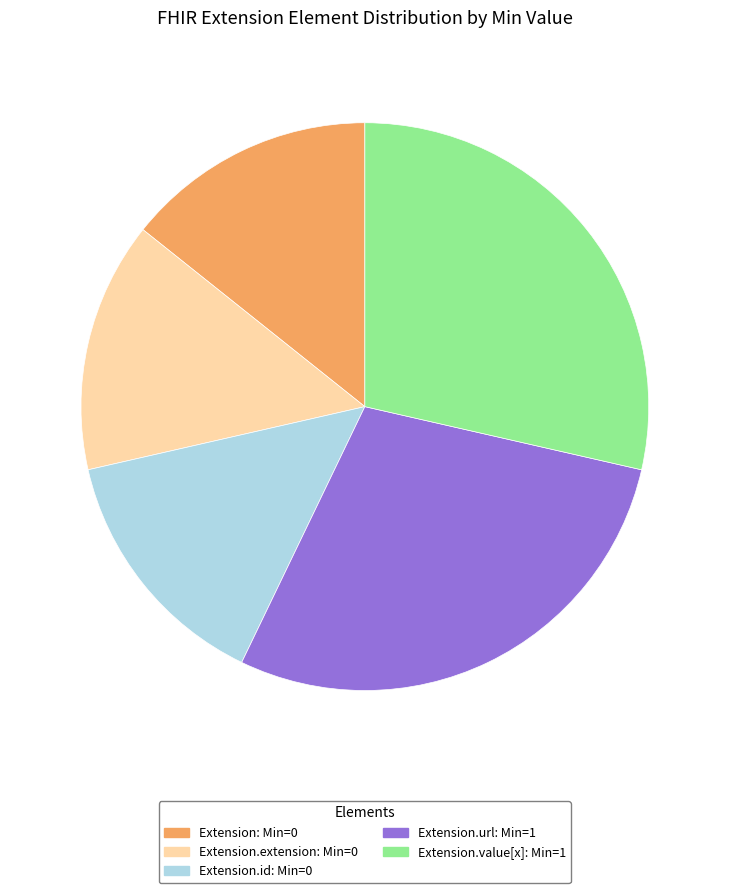

Is there a majority slice in this chart?

No